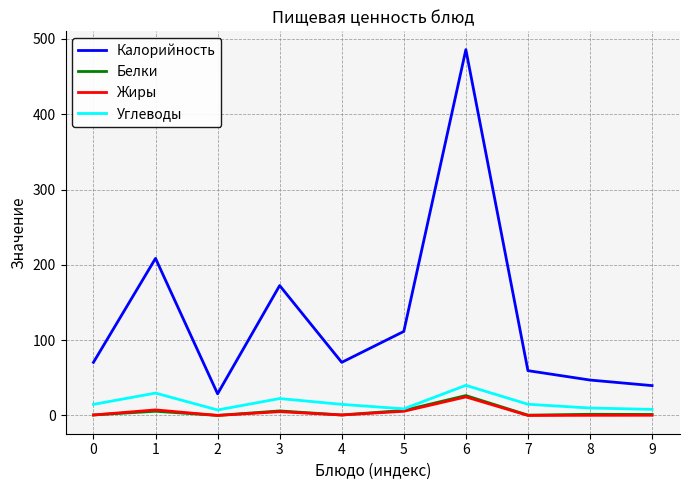

How many lines are shown in the chart?

4